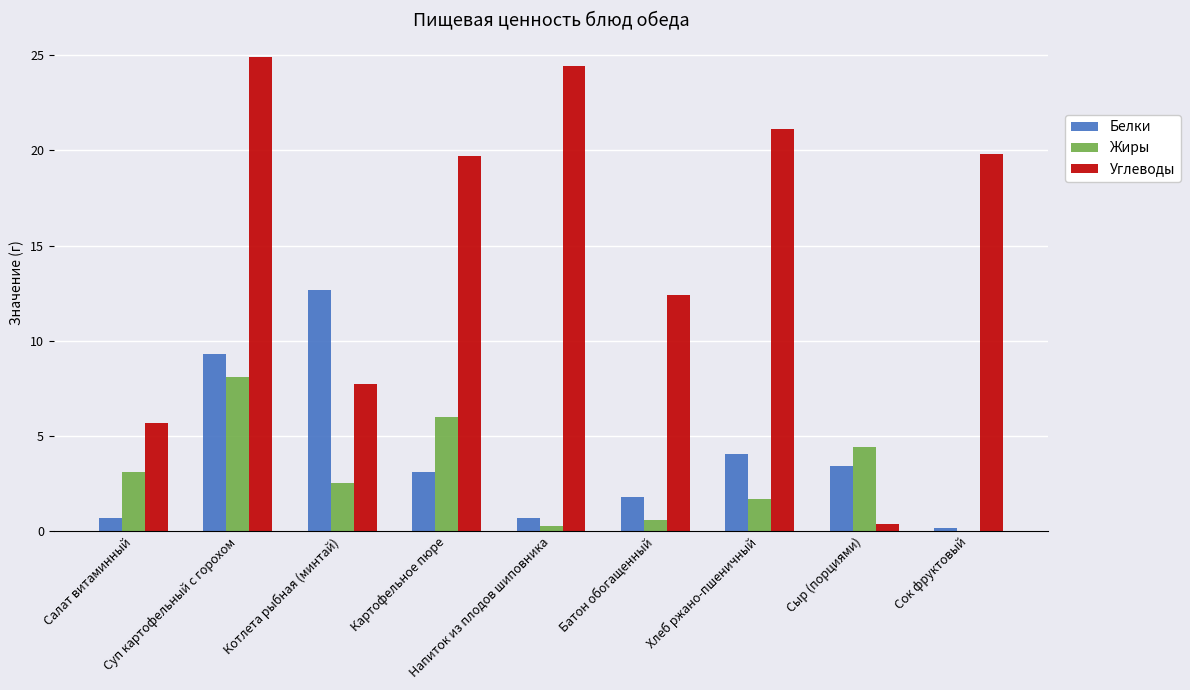

What is the average value of the Жиры series?

3.0